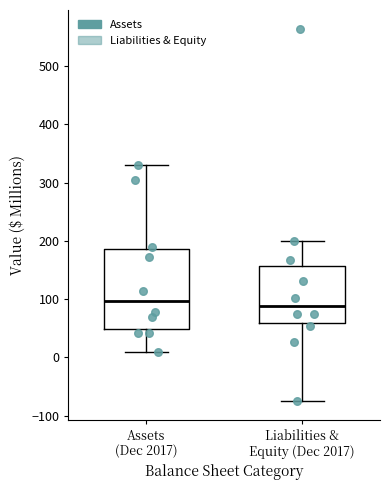

Where does the lower whisker of the box for Assets (Dec 2017) end on the y-axis? The values are not printed on the chart, so give them approximately, as read against the axis.

10